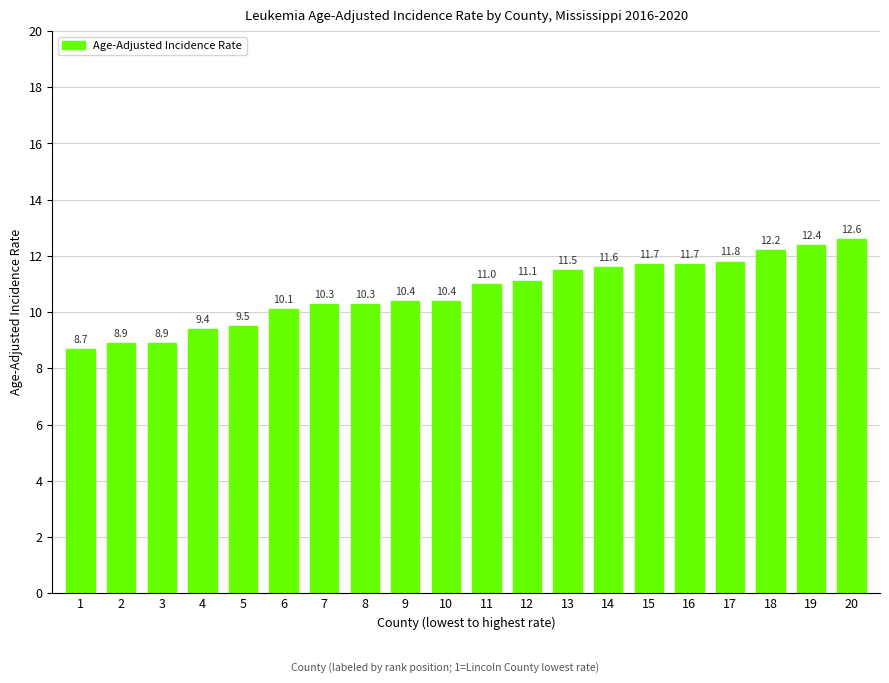

What is the value of the 4th bar from the left?

9.4